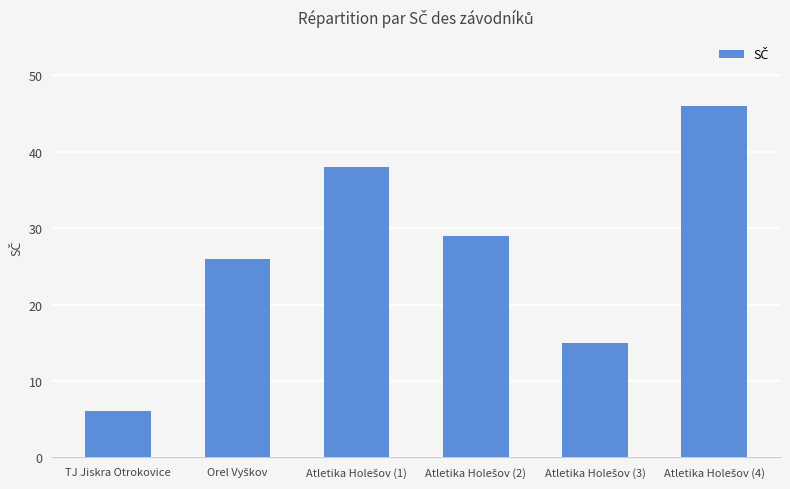

How many data points does each series have?

6